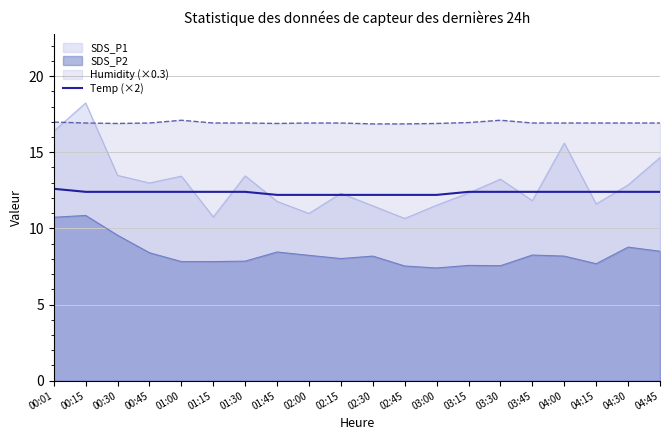

Rank the series at 04:45 from highest to lowest value.

Humidity (×0.3), SDS_P1, Temp (×2), SDS_P2